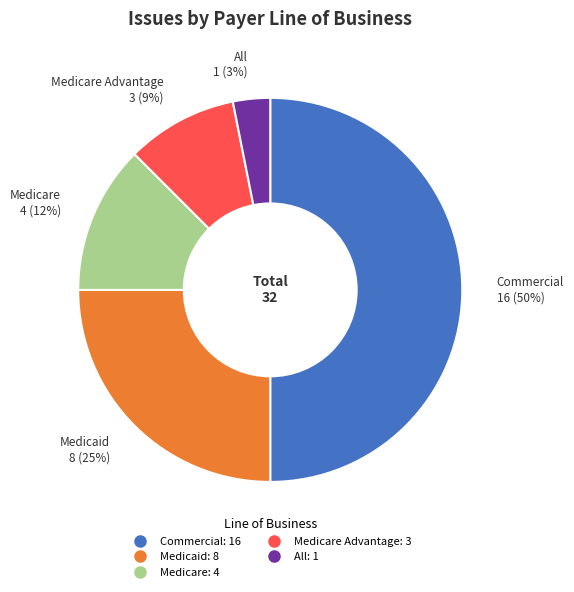

To the nearest percent, what is the difference between the largest and smallest slice percentages?

47%